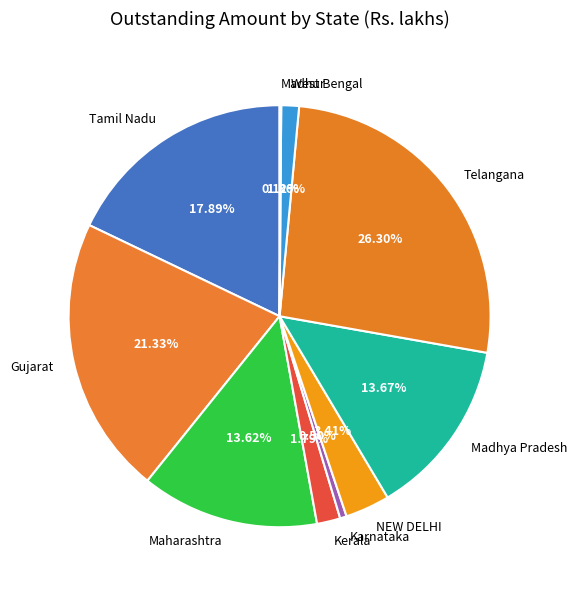

Does NEW DELHI account for over 50% of the chart?

No